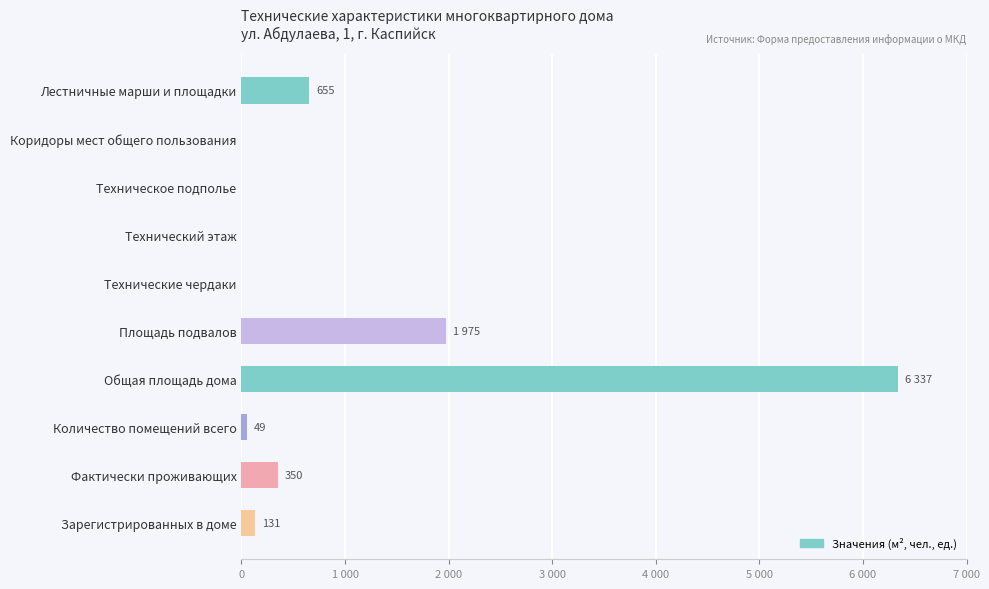

How many values are above zero?

6